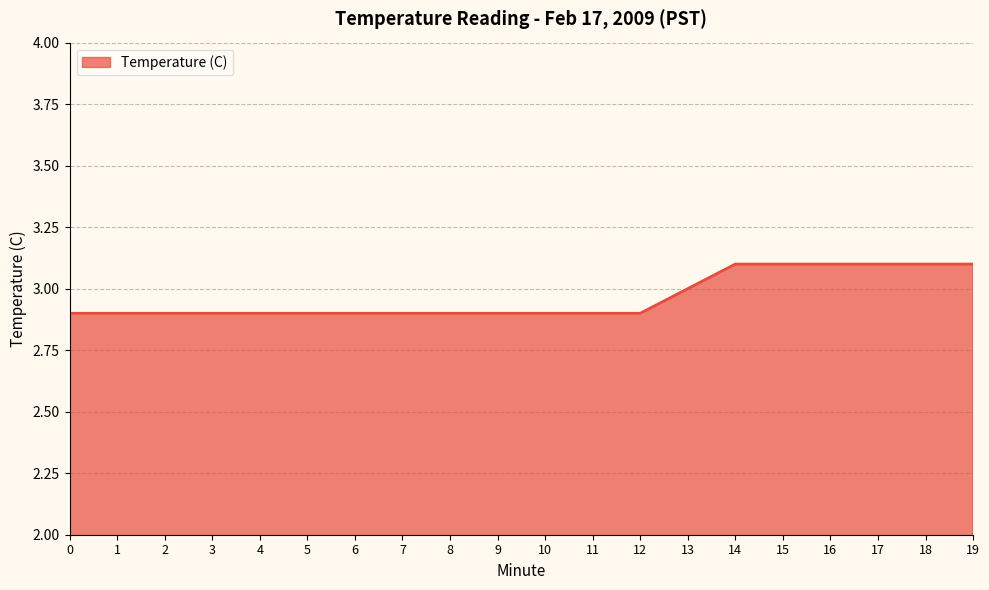

What is the ratio of the value at 15 to the value at 8?

1.1